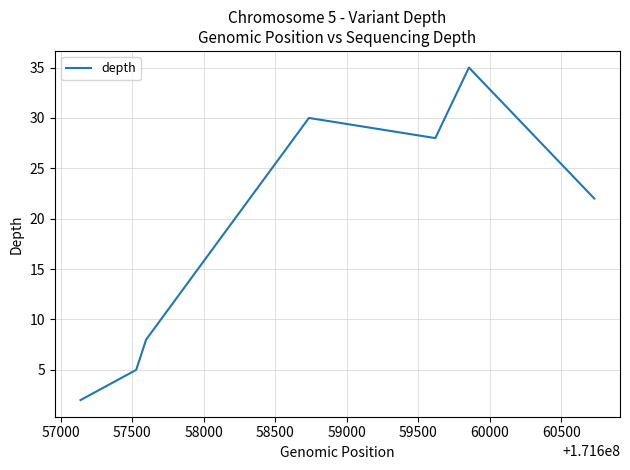

How many interior local valleys (lower than both neighbors) does the data have?

1